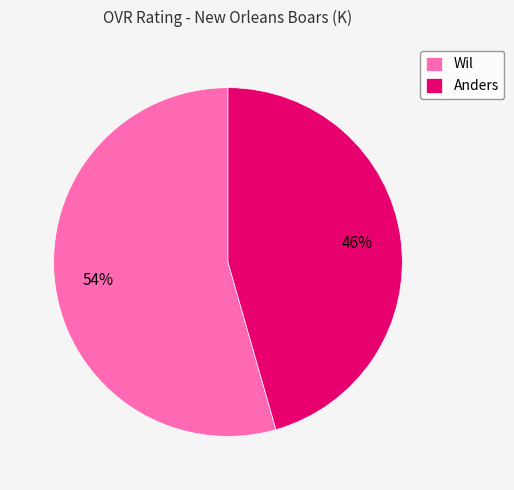

Does Wil account for over 50% of the chart?

Yes